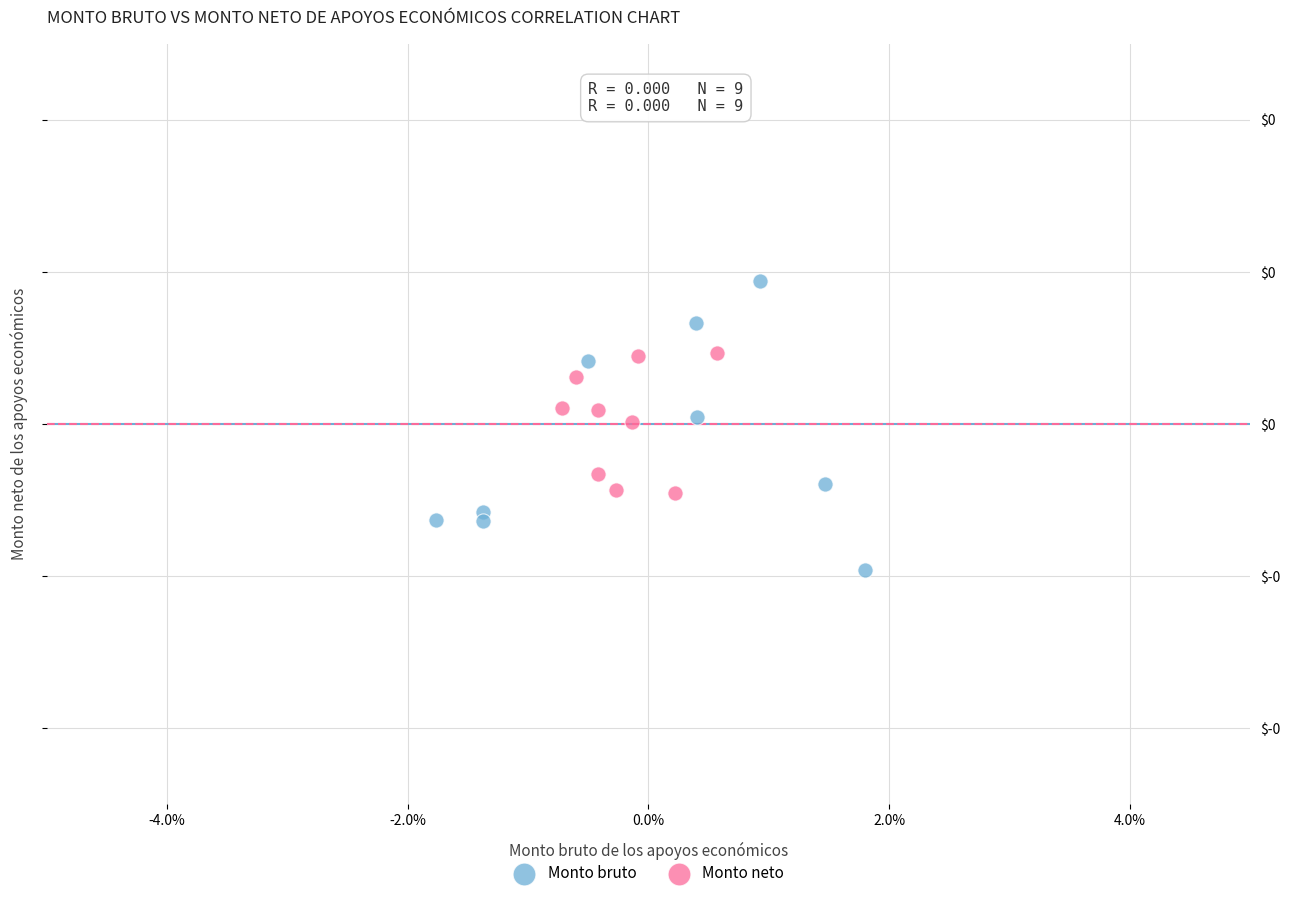

What are all the series names shown in the legend?

Monto bruto, Monto neto